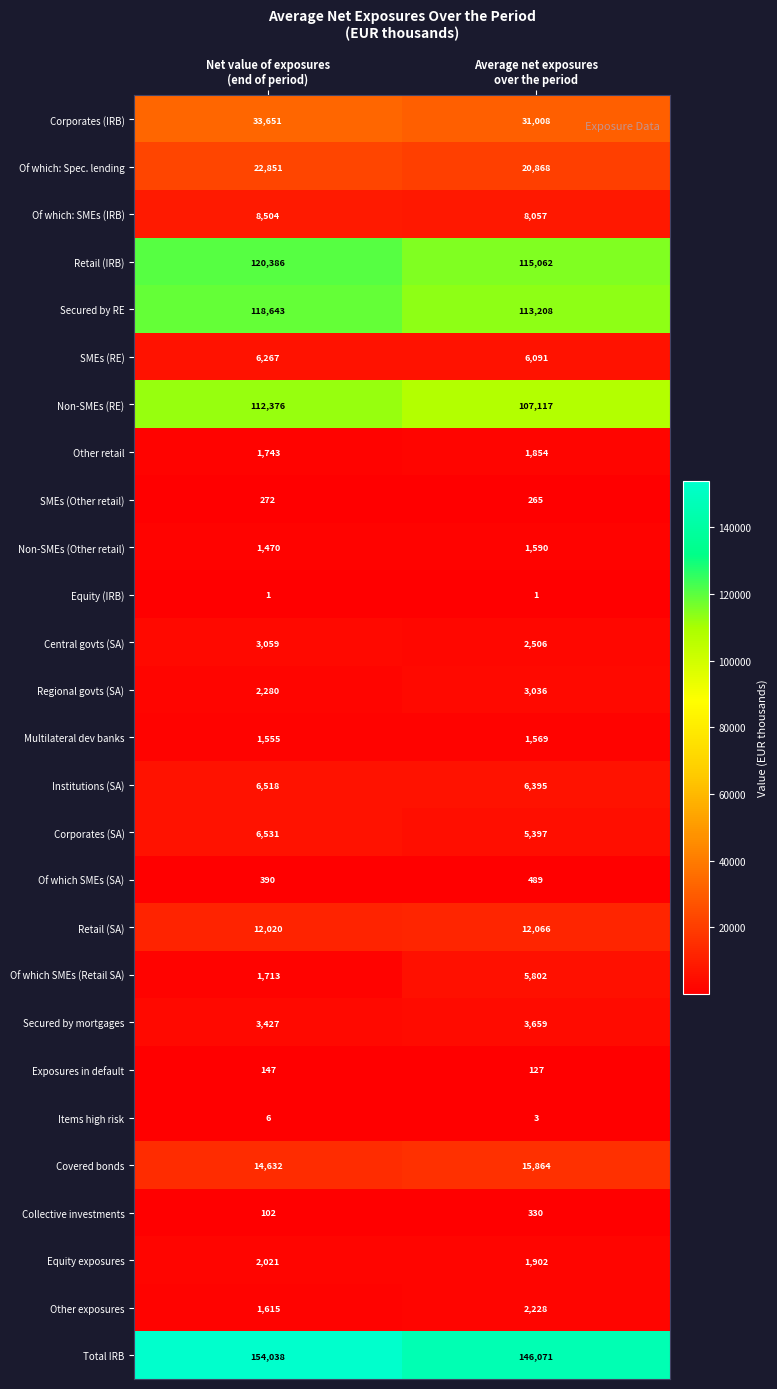

Which series has the largest total across all categories?

Total IRB